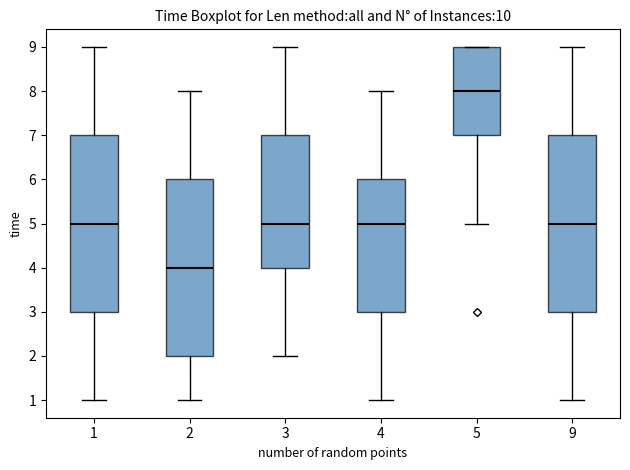

Reading left to right, read every box against the y-axis: the position of its median line, the range the box covers, and the ends of its whiskers. The values are not printed on the chart, so give them approximately, as read against the axis.

1: median 5, box 3 to 7, whiskers 1 to 9
2: median 4, box 2 to 6, whiskers 1 to 8
3: median 5, box 4 to 7, whiskers 2 to 9
4: median 5, box 3 to 6, whiskers 1 to 8
5: median 8, box 7 to 9, whiskers 5 to 9
9: median 5, box 3 to 7, whiskers 1 to 9